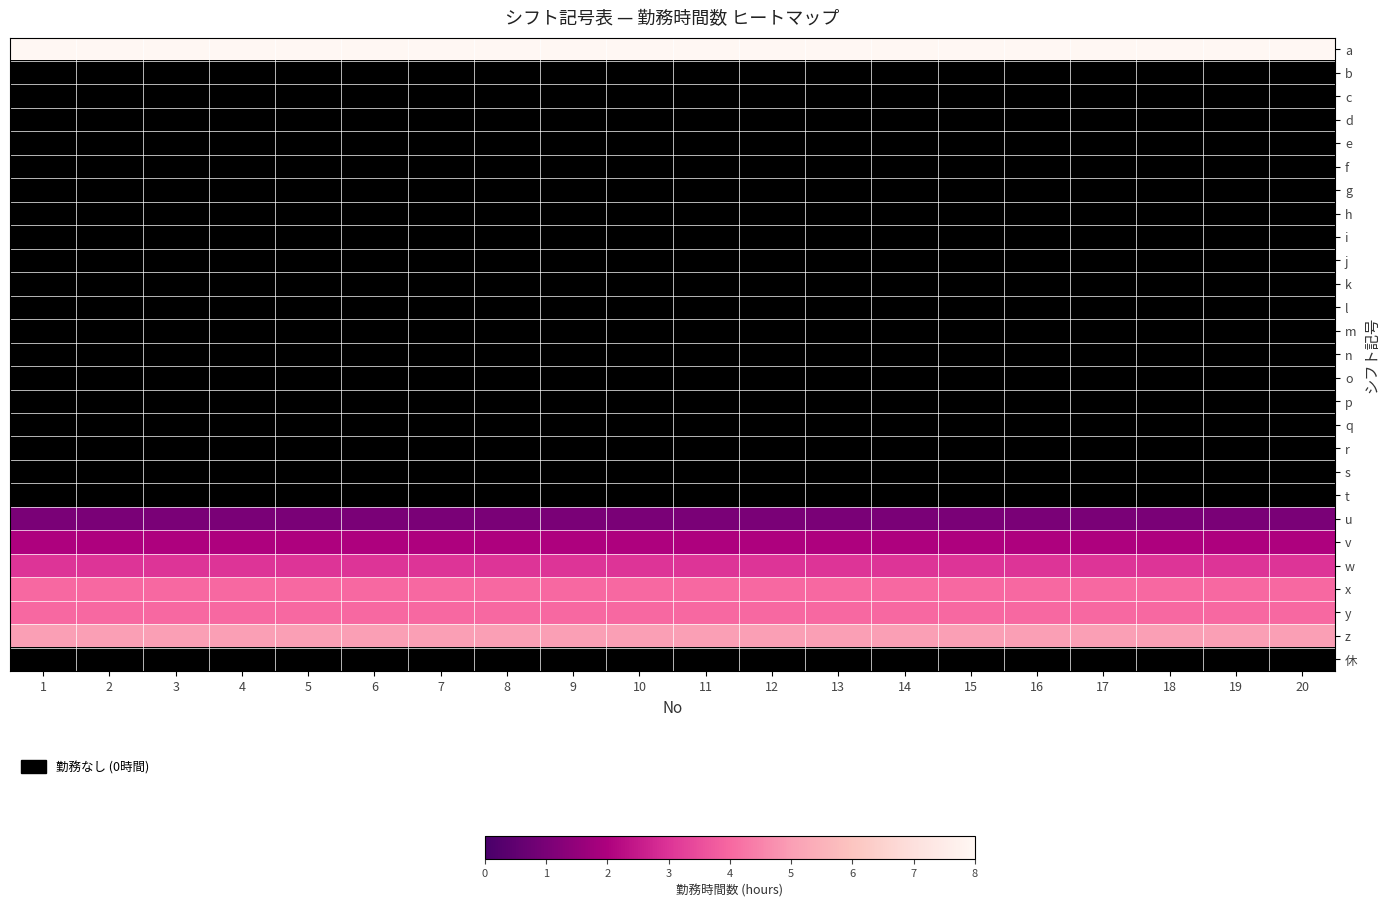

At how many categories does at least one series exceed 2?

20